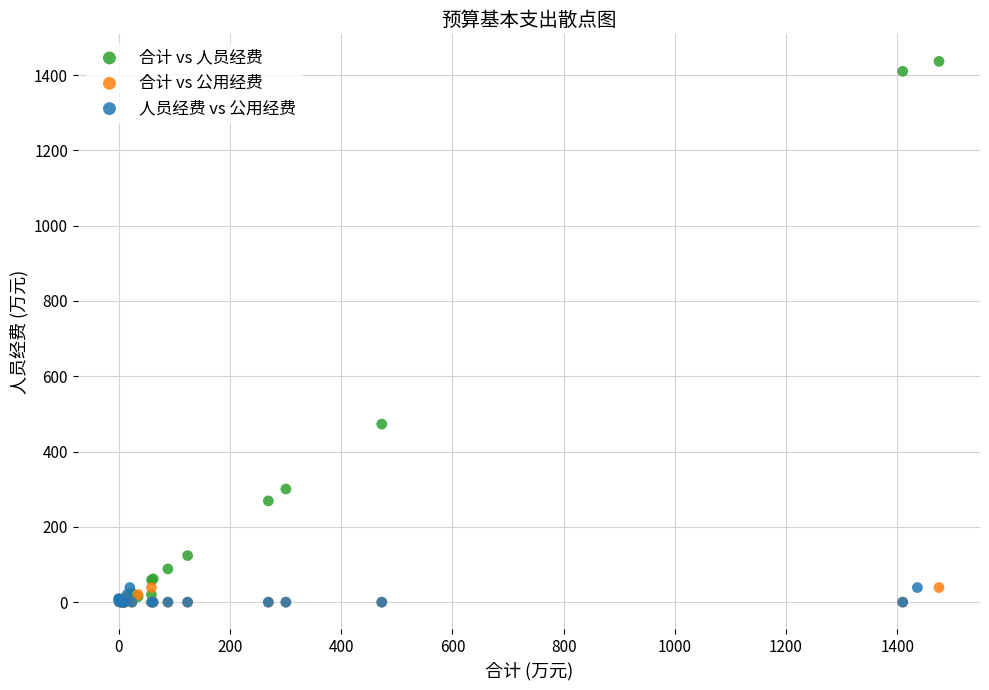

What are all the series names shown in the legend?

合计 vs 人员经费, 合计 vs 公用经费, 人员经费 vs 公用经费